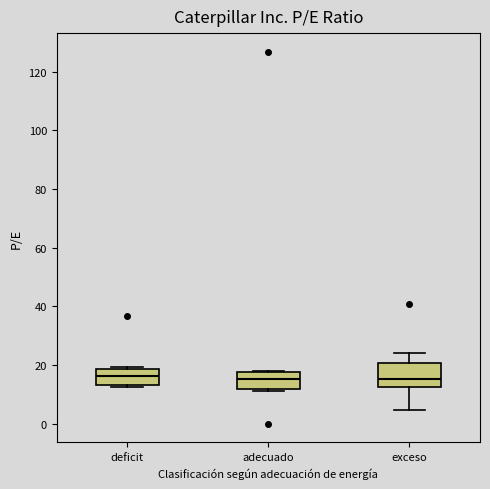

Reading left to right, read every box against the y-axis: the position of its median line, the range the box covers, and the ends of its whiskers. The values are not printed on the chart, so give them approximately, as read against the axis.

deficit: median 16, box 14 to 18, whiskers 12 to 20
adecuado: median 16, box 12 to 18, whiskers 12 (just below the box's lower edge) to 18
exceso: median 16, box 12 to 20, whiskers 4 to 24